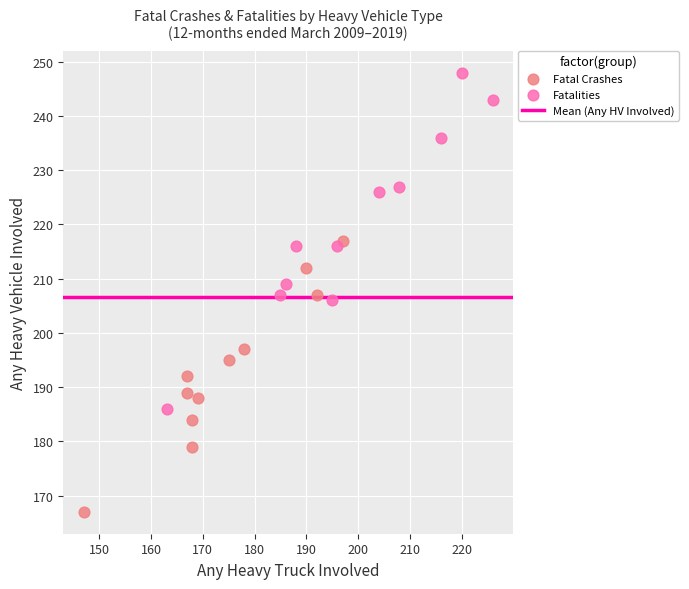

Which series contains the highest Y value?

Fatalities